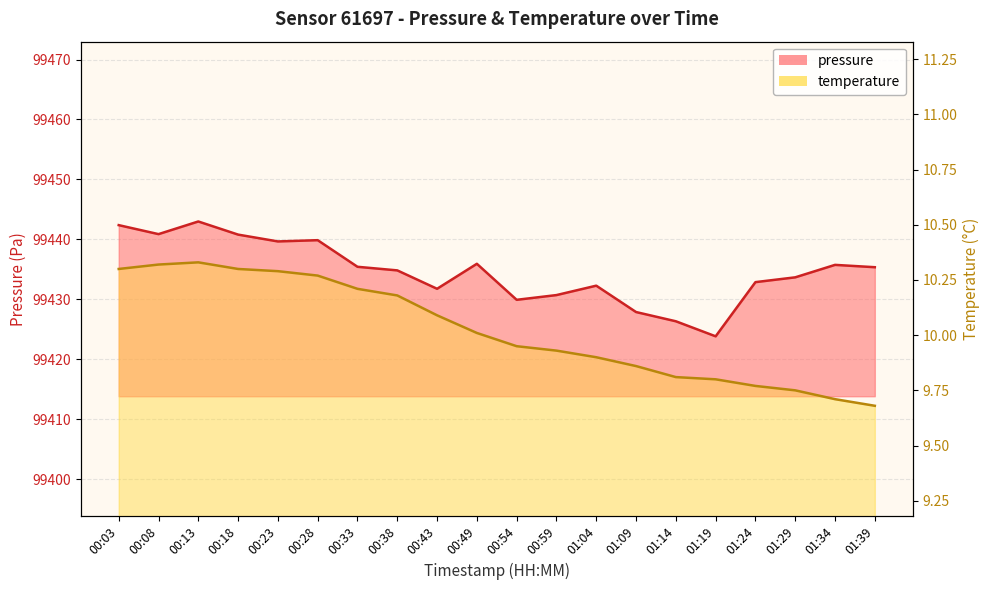

Which series has the largest total across all categories?

pressure